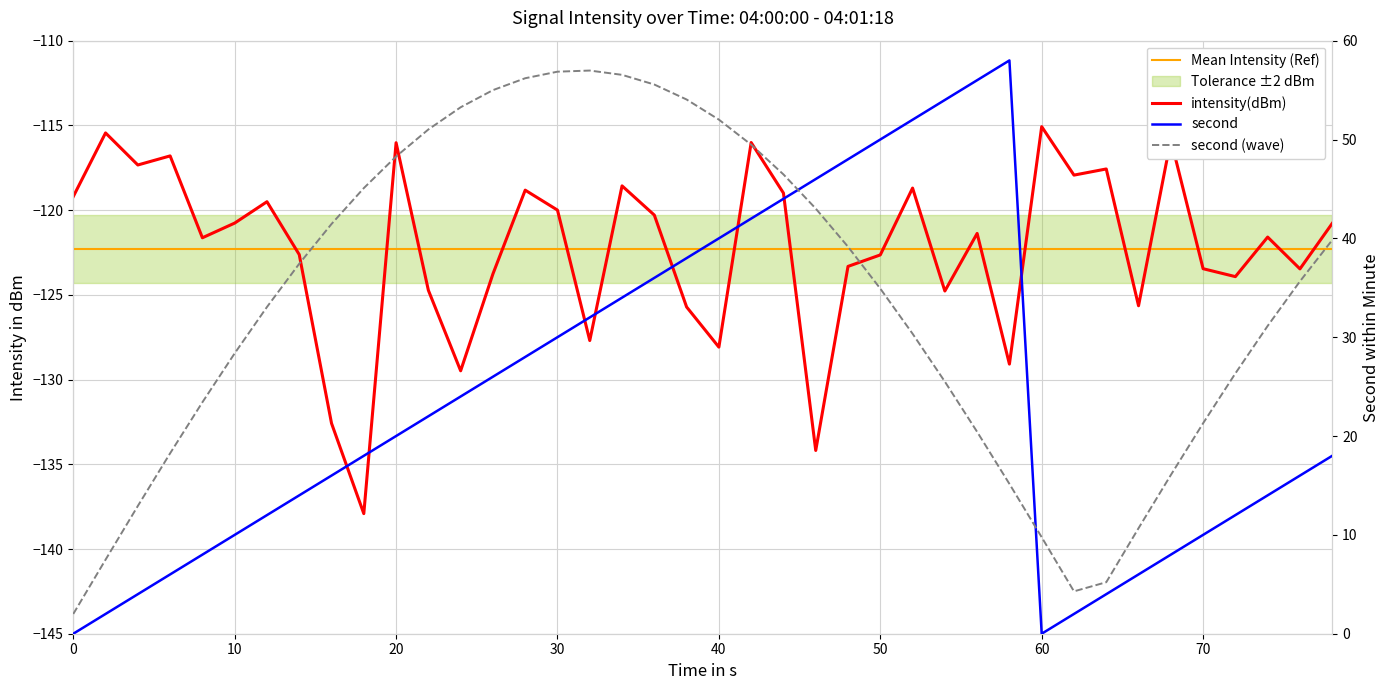

True or false: intensity(dBm) has more than 0 points higher than both neighbors.

True